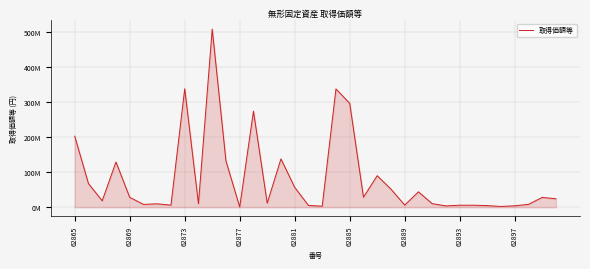

How many points are lower than both their immediate neighbors (excluding endpoints)?

11